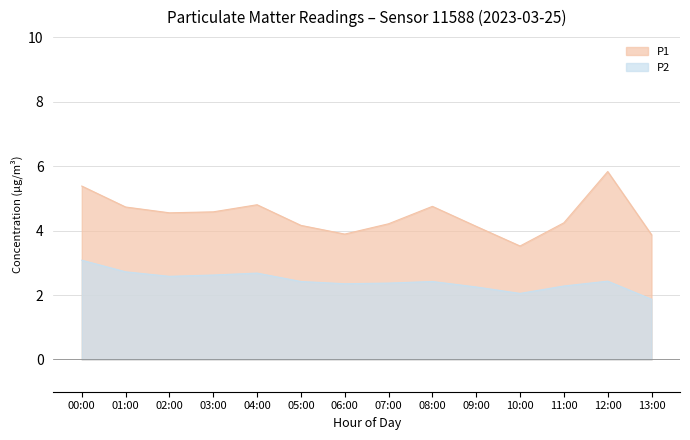

How many lines are shown in the chart?

2